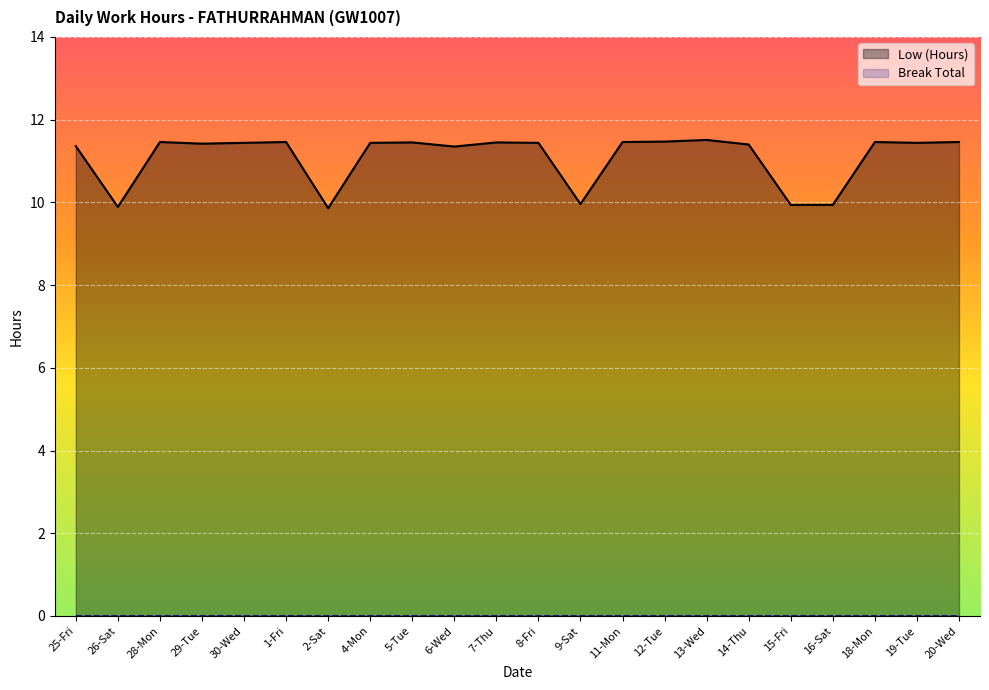

Approximately how many times larger is the value at 19-Tue compared to 13-Wed?

1.0